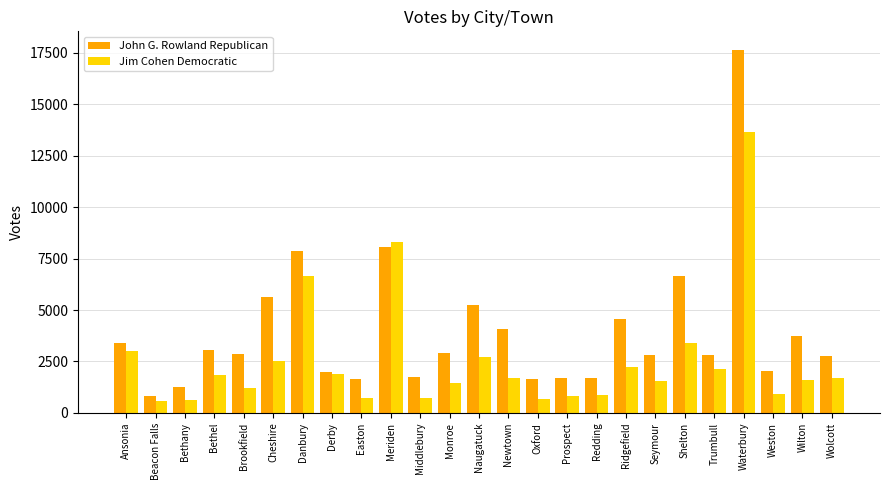

How many data points in John G. Rowland Republican are less than 2850?

12